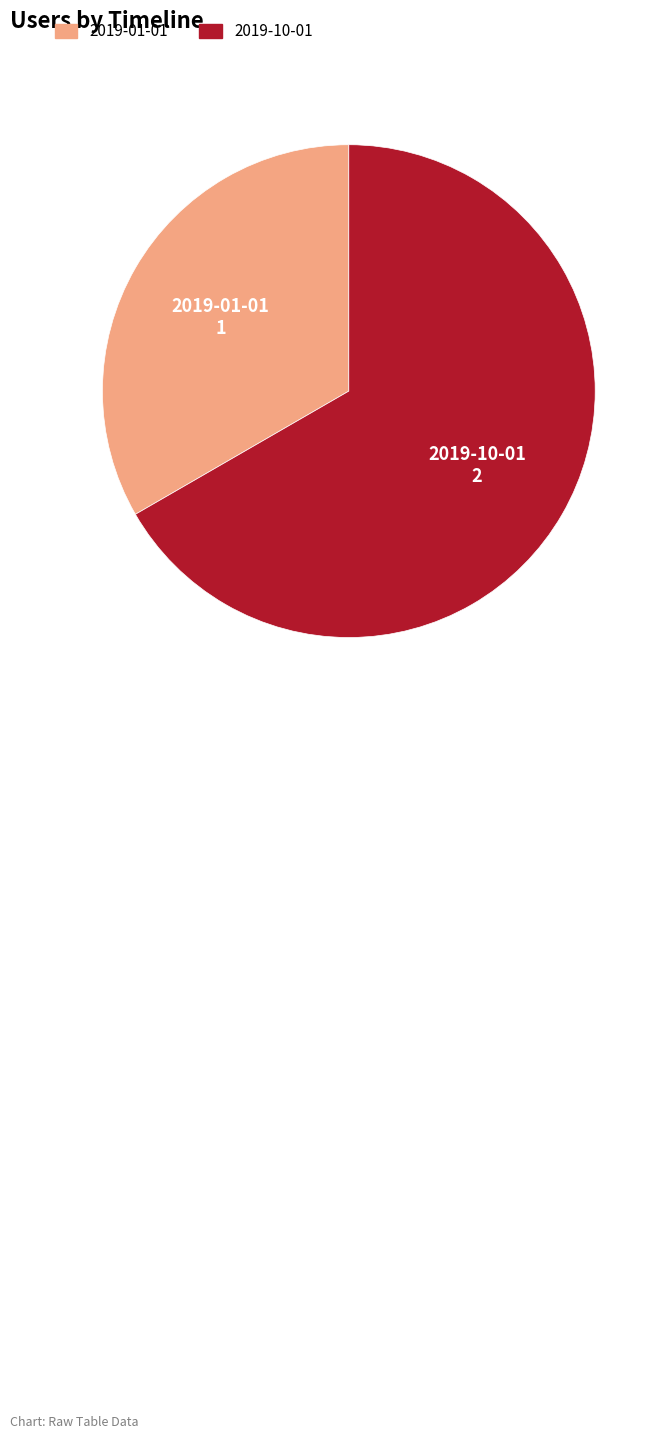

What is the majority slice?

2019-10-01